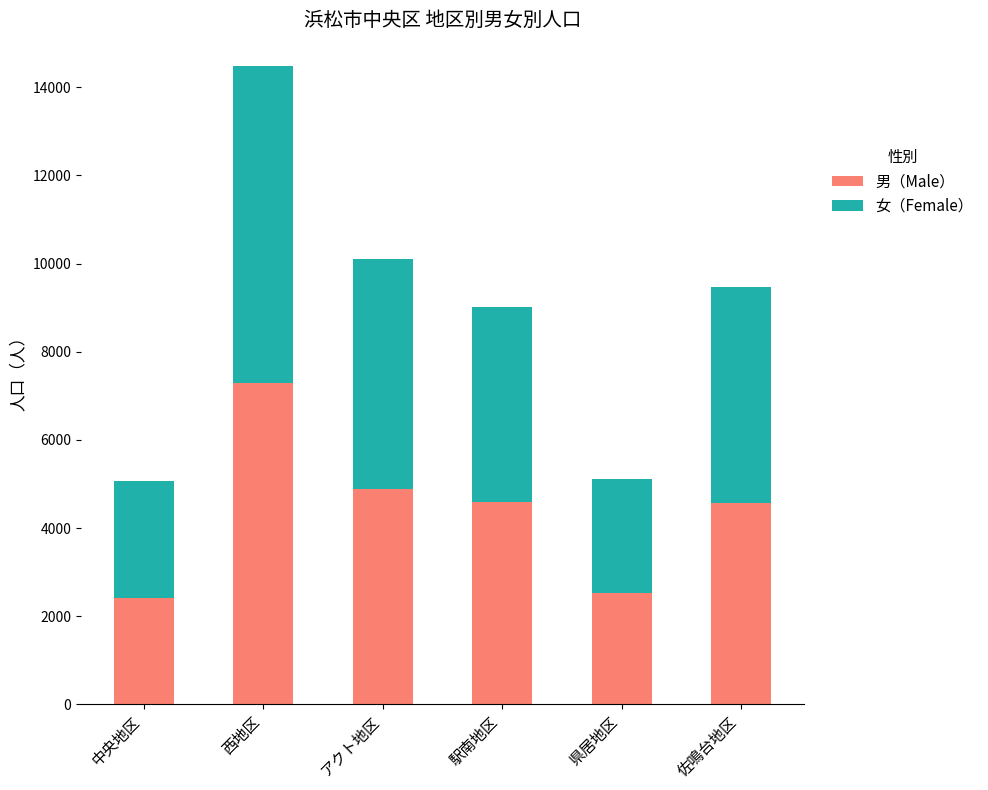

What is the sum of all 男（Male） values?

26262